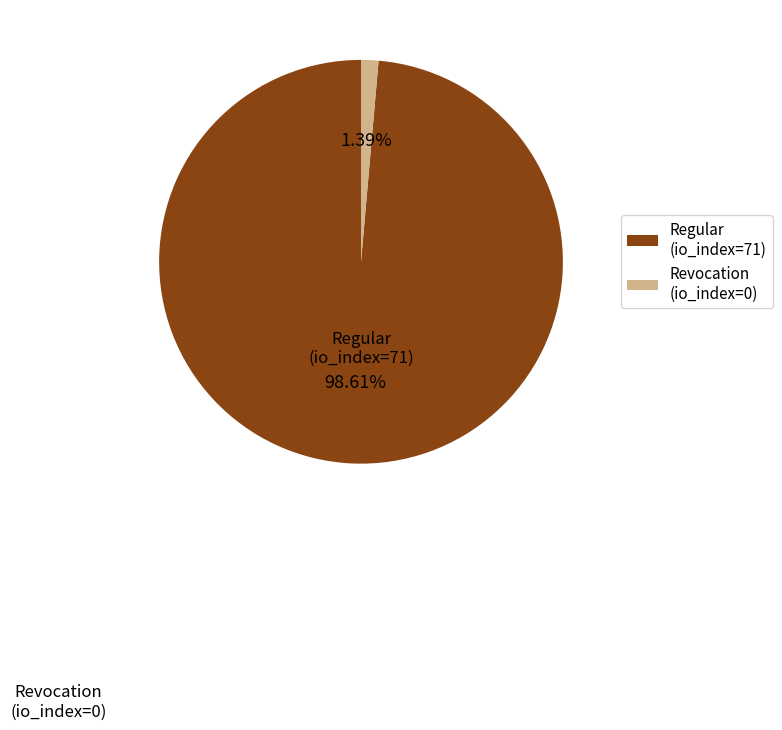

Rank the categories by value from lowest to highest.

Revocation (io_index=0), Regular (io_index=71)